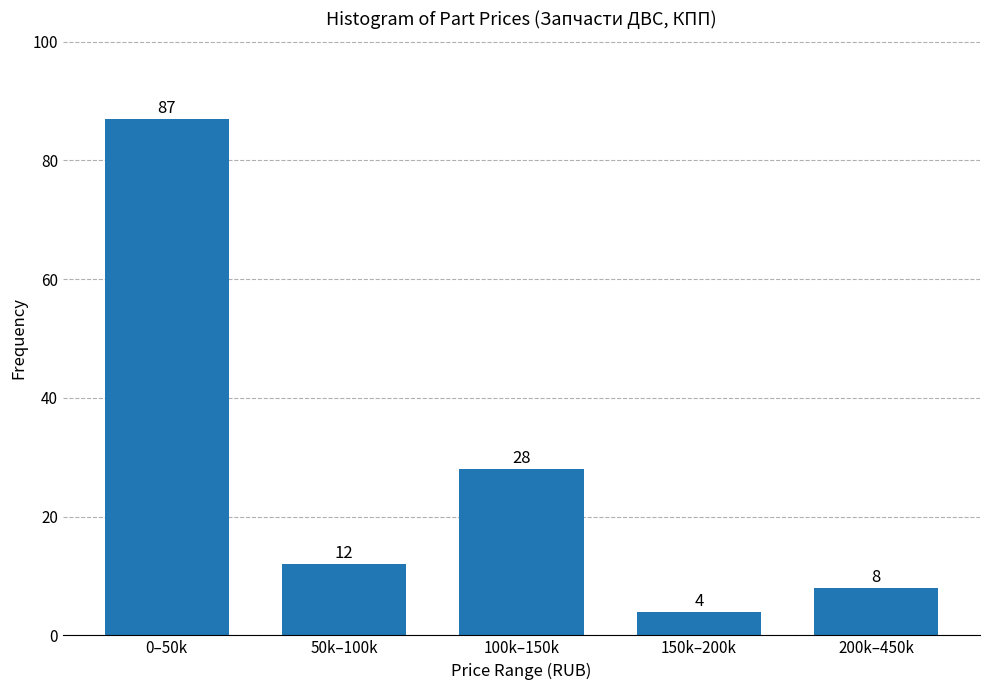

Reading left to right, what are all the values shown in this chart?

0–50k=87	50k–100k=12	100k–150k=28	150k–200k=4	200k–450k=8